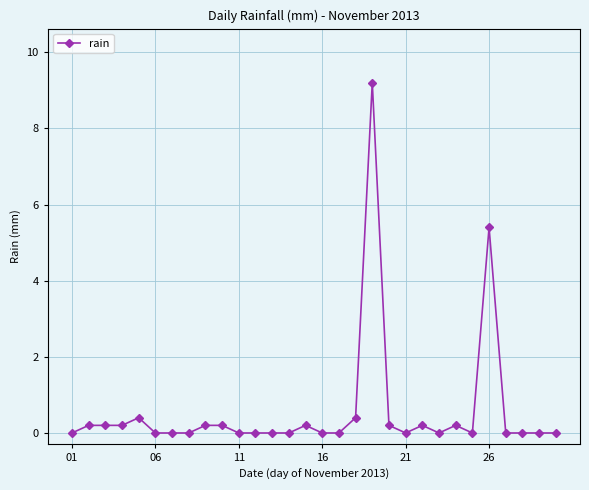

How many lines are shown in the chart?

1